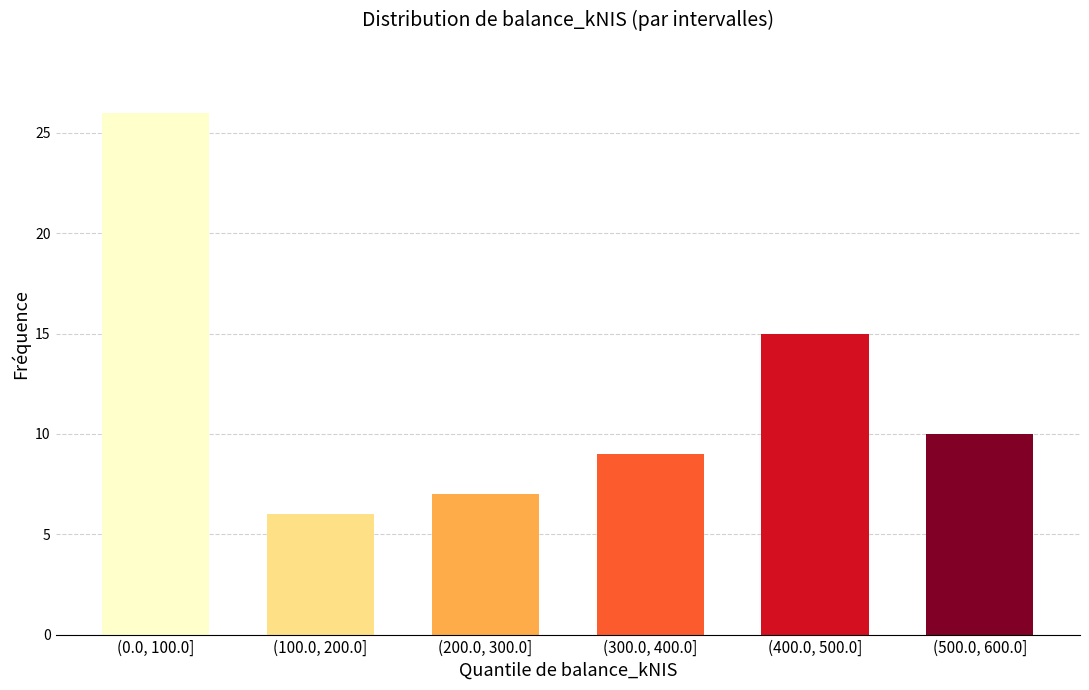

Reading right to left, what are all the values shown in this chart?

10	15	9	7	6	26